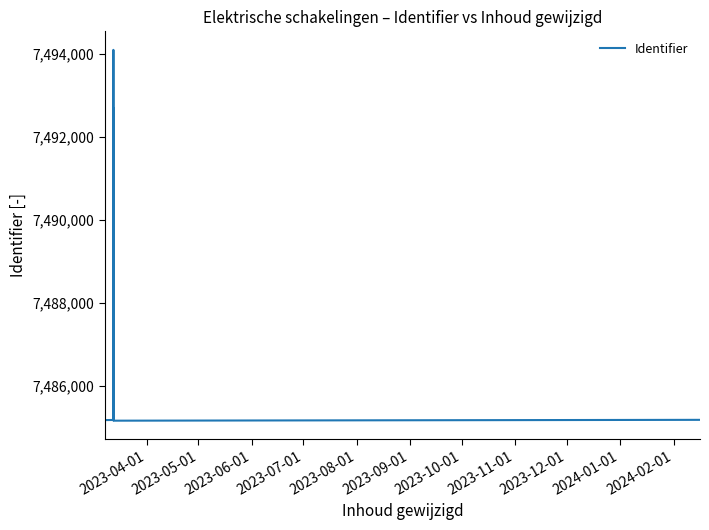

The chart shows a value of 2014748 at 13. True or false?

False